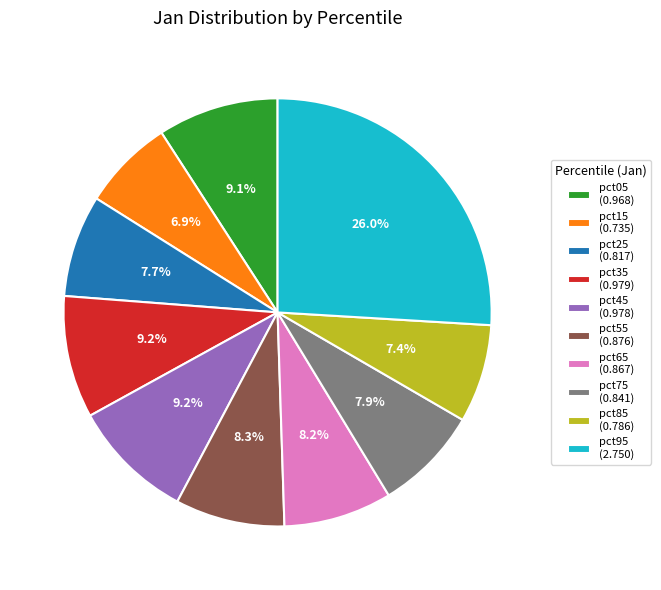

Is it true that pct15 is 7% of the pie?

True